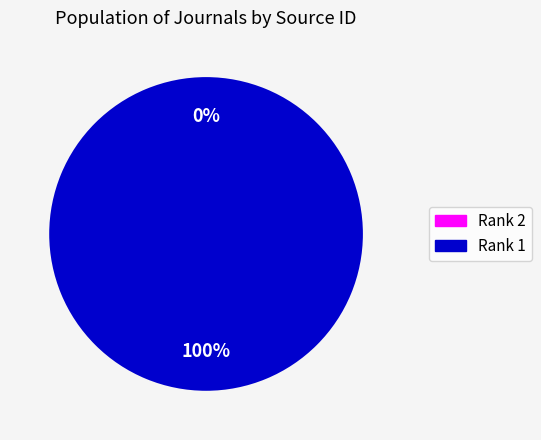

Is it true that Rank 1 is 91% of the pie?

False